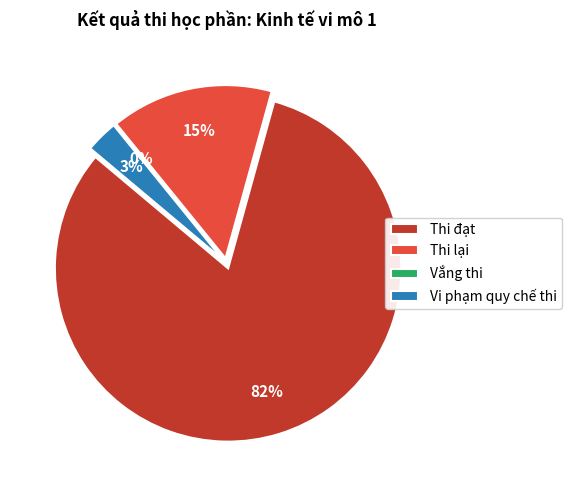

The Vắng thi slice represents 0% of the pie. True or false?

True